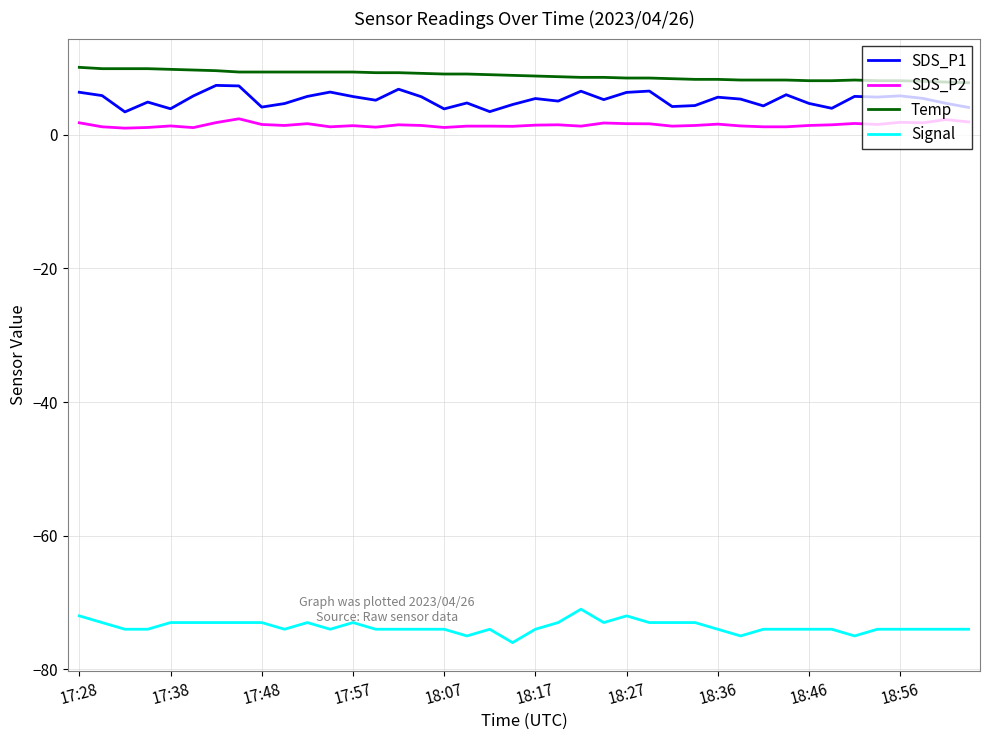

What is the maximum value for SDS_P2?

2.4